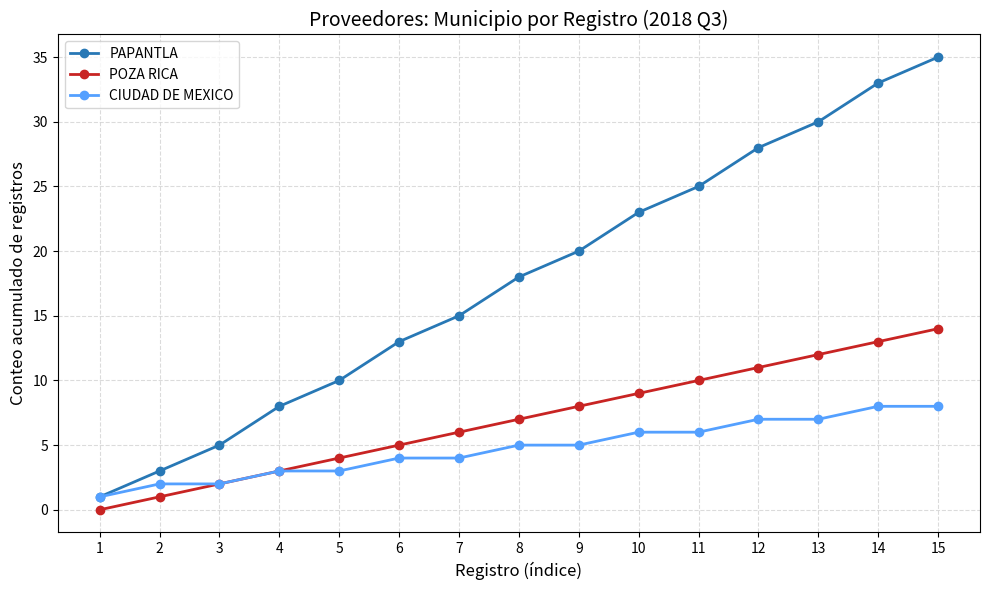

Is it true that CIUDAD DE MEXICO equals 3 at 4?

True